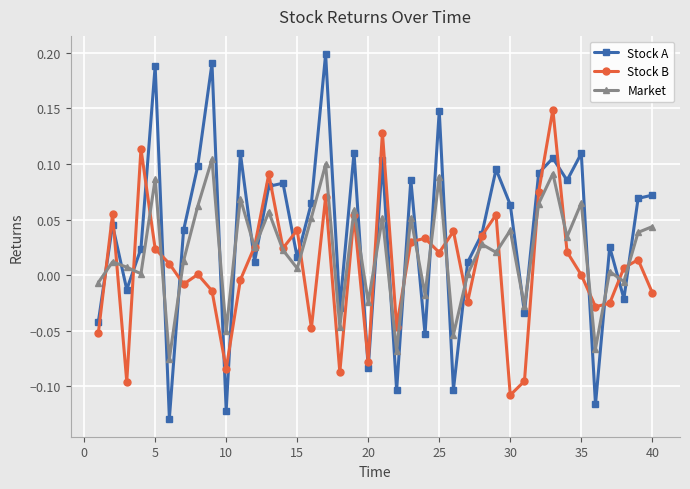

List the series in order of their overall mean, lowest first.

Stock B, Market, Stock A